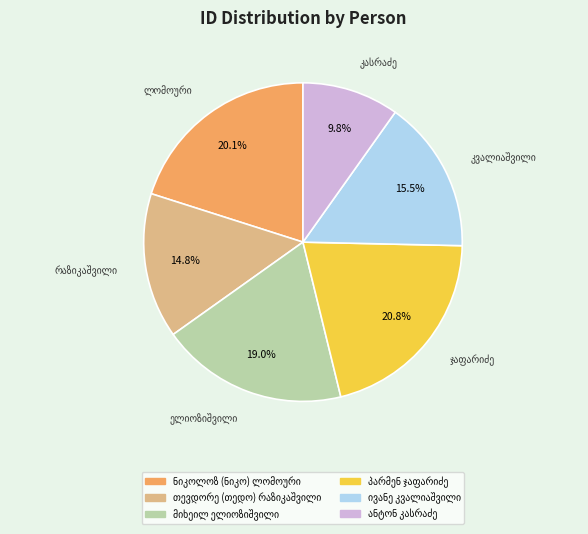

Is there a majority slice in this chart?

No